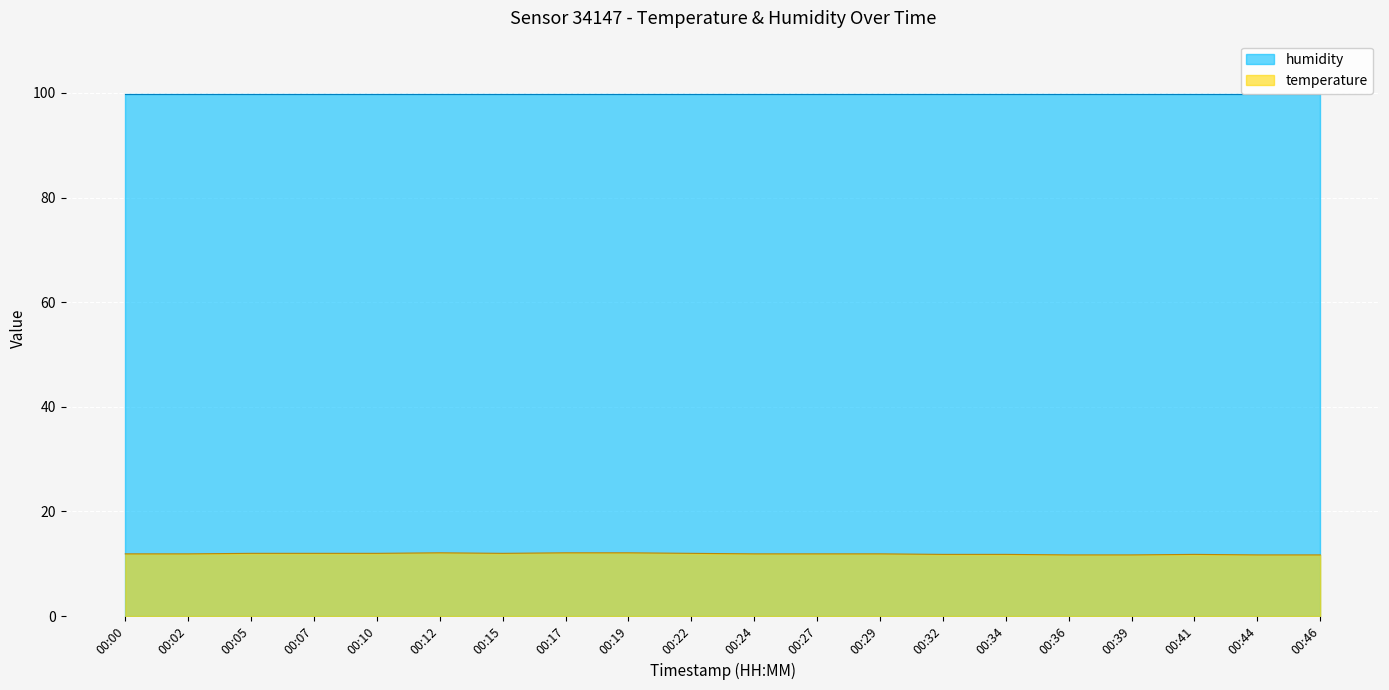

True or false: the data has more than 1 interior local peaks.

True